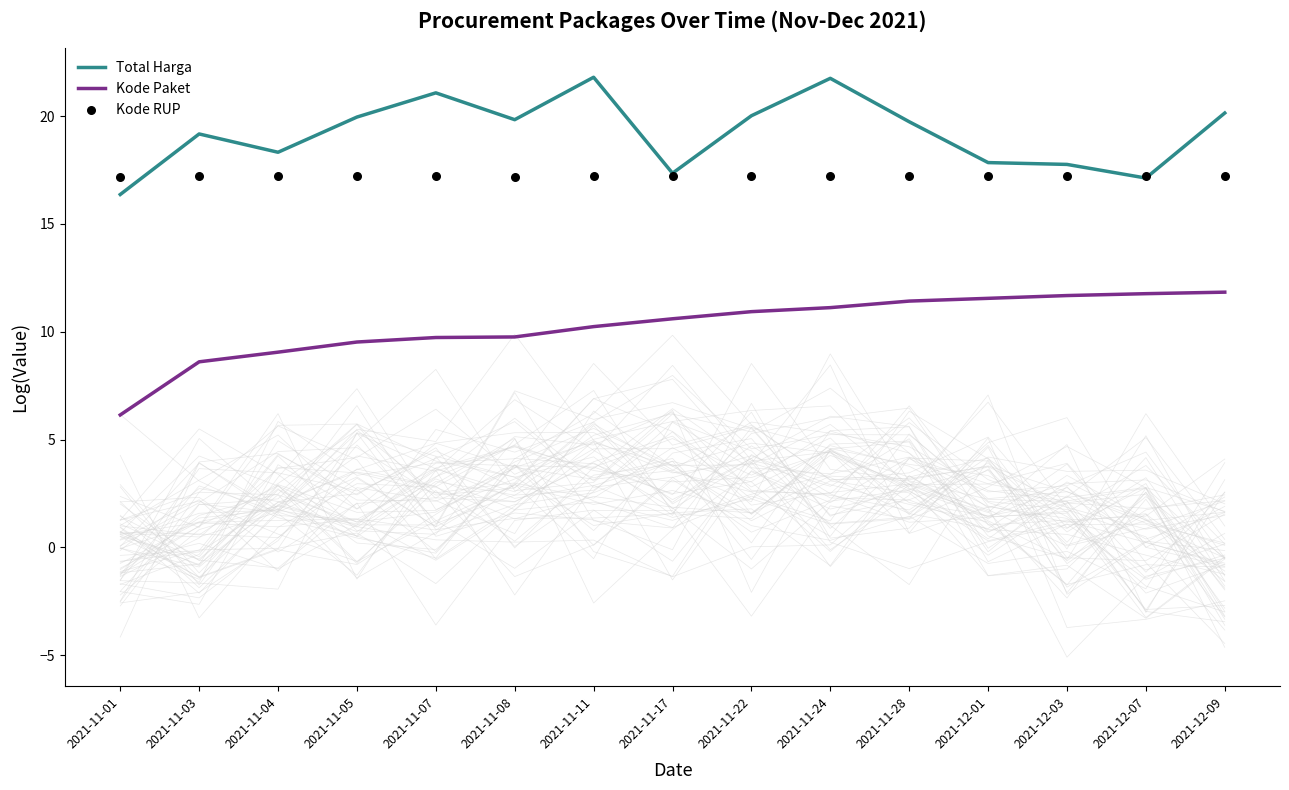

What is the total value across all series at 2021-11-01?

39.7